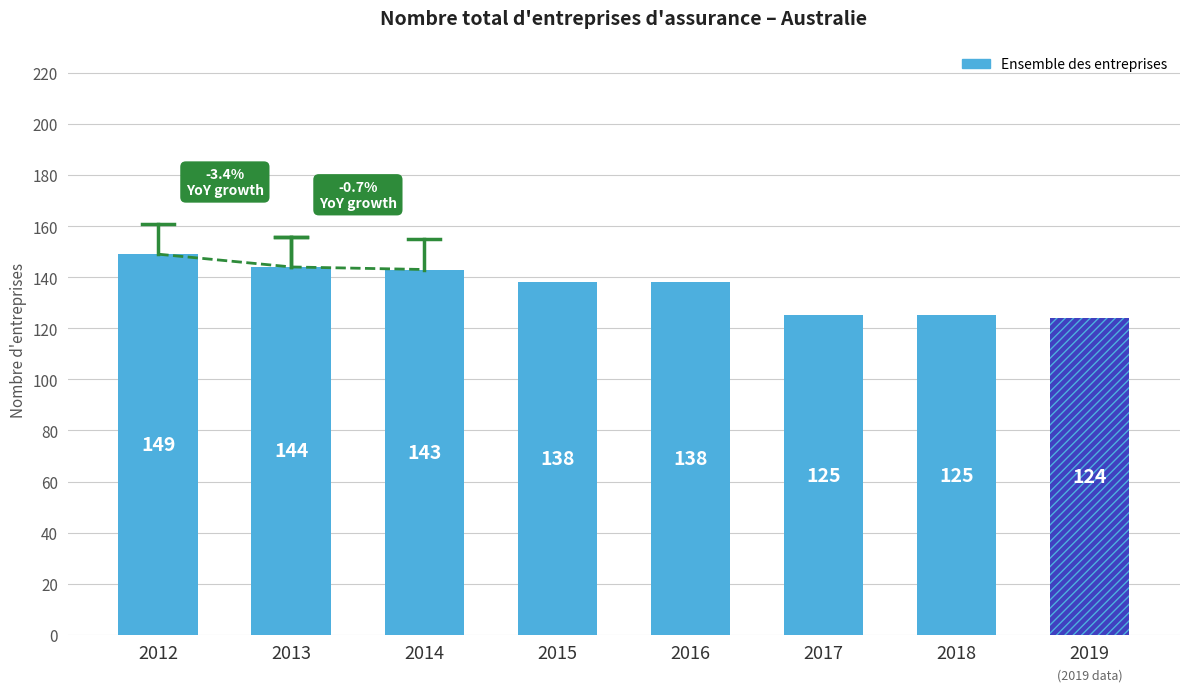

What is the greatest value displayed?

149